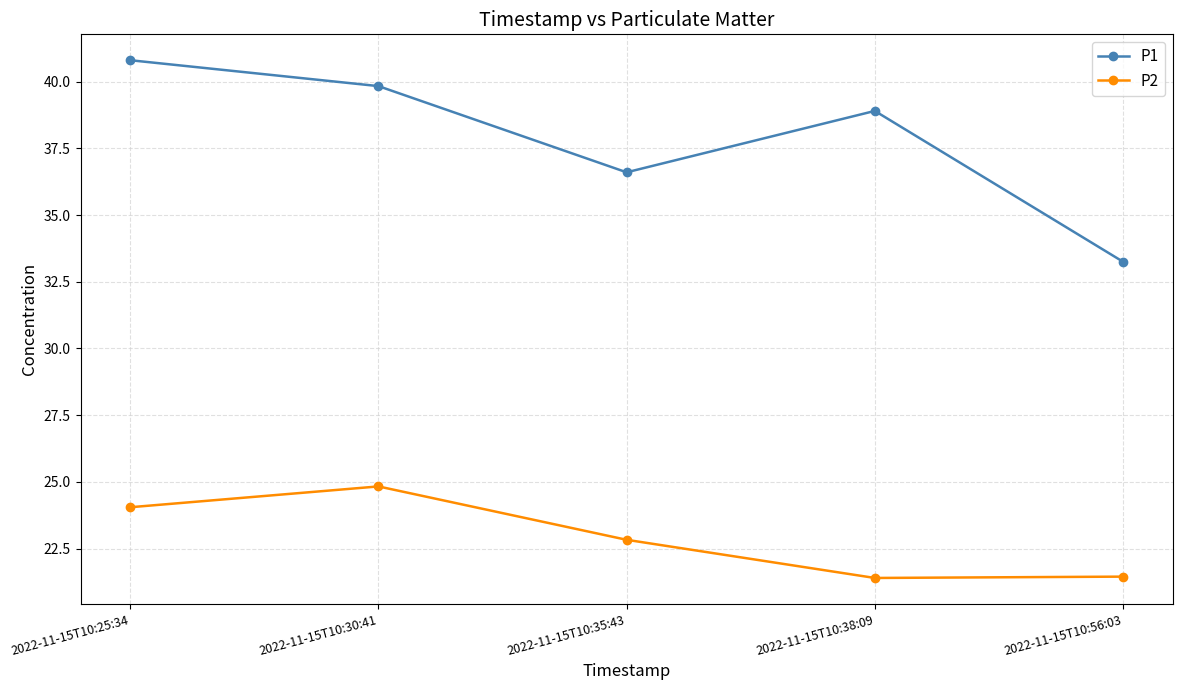

What is the spread (max minus min) of values at 2022-11-15T10:38:09?

17.5